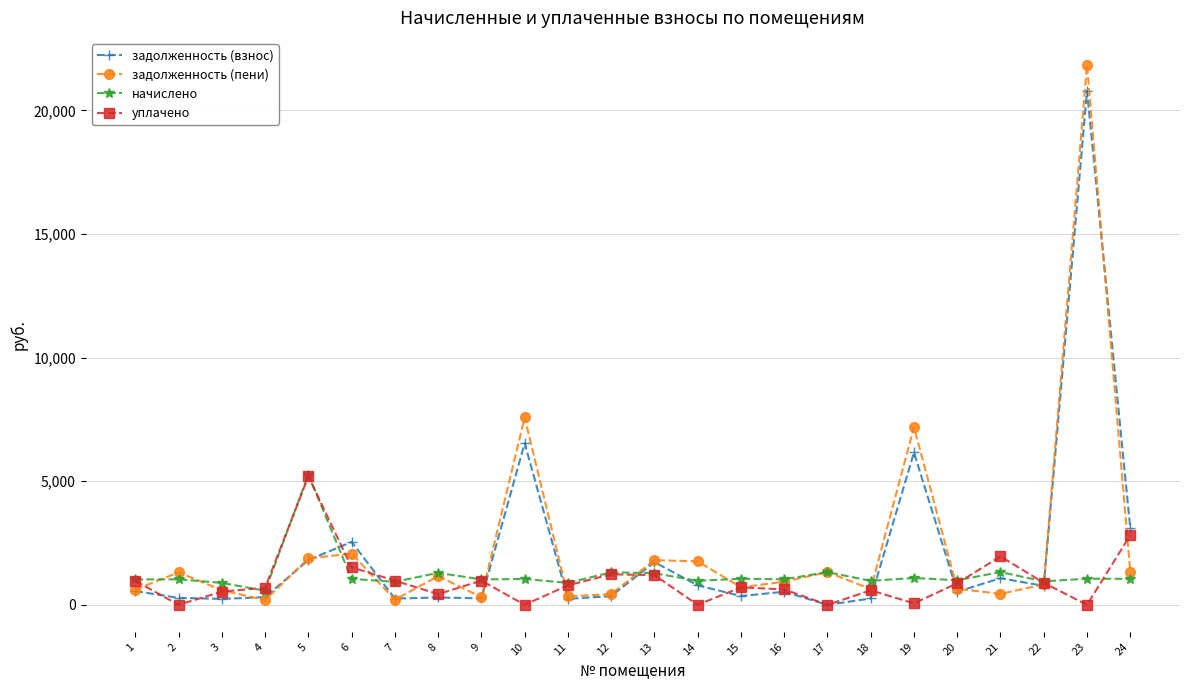

Which series has the largest range (max minus min)?

задолженность (пени)